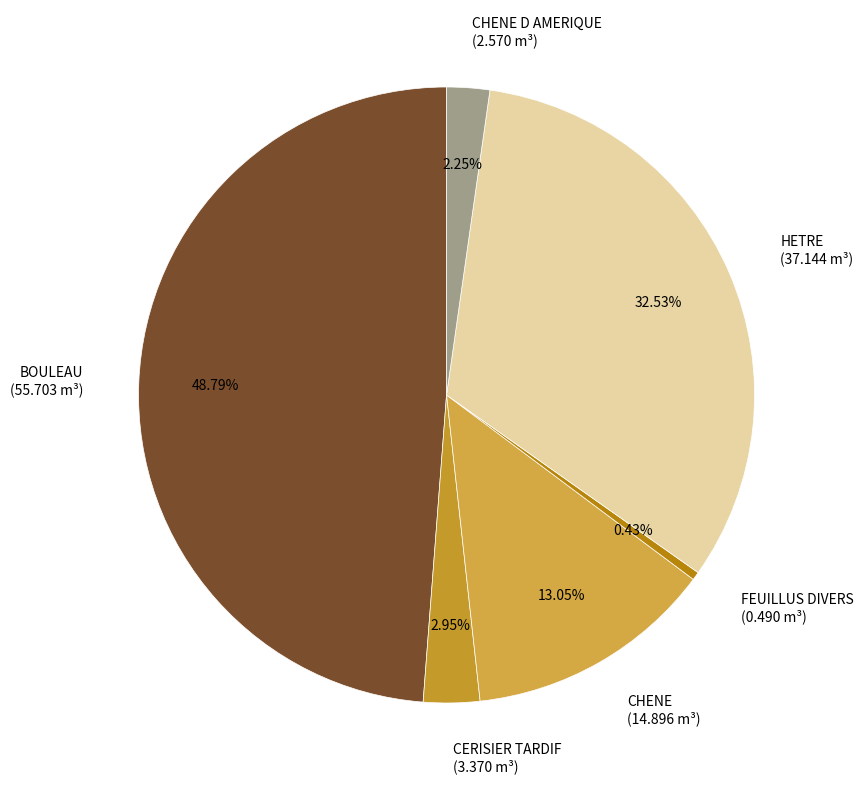

Rank the categories by value from lowest to highest.

FEUILLUS DIVERS (0.490 m³), CHENE D AMERIQUE (2.570 m³), CERISIER TARDIF (3.370 m³), CHENE (14.896 m³), HETRE (37.144 m³), BOULEAU (55.703 m³)